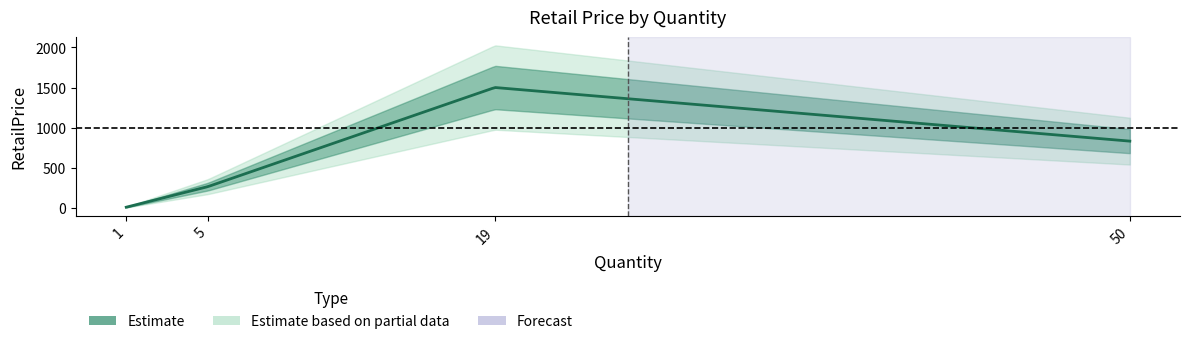

True or false: there are more than 0 points higher than both neighbors.

True